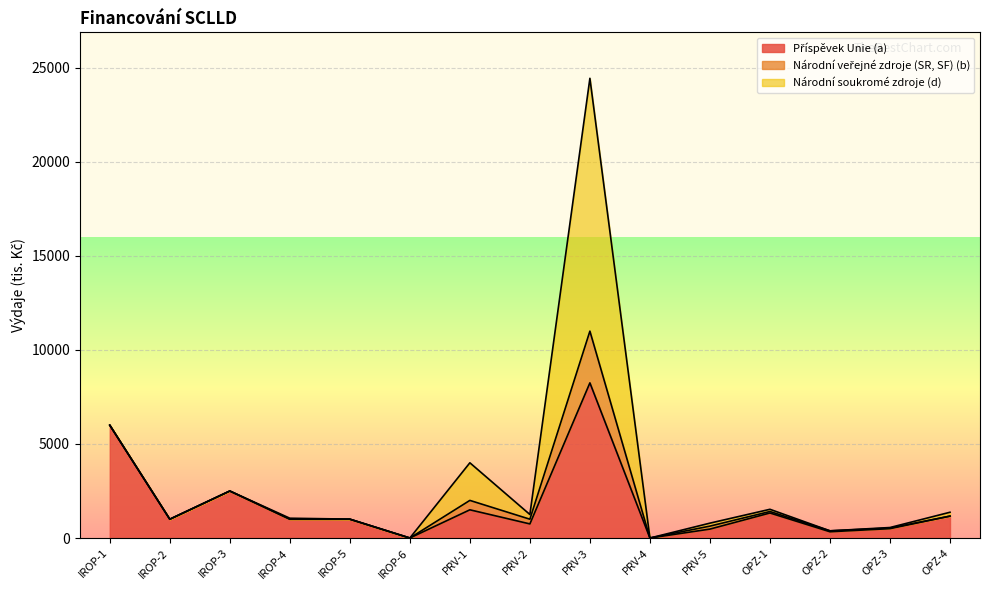

At OPZ-4, list the series in order from largest to smallest.

Příspěvek Unie (a), Národní soukromé zdroje (d), Národní veřejné zdroje (SR, SF) (b)